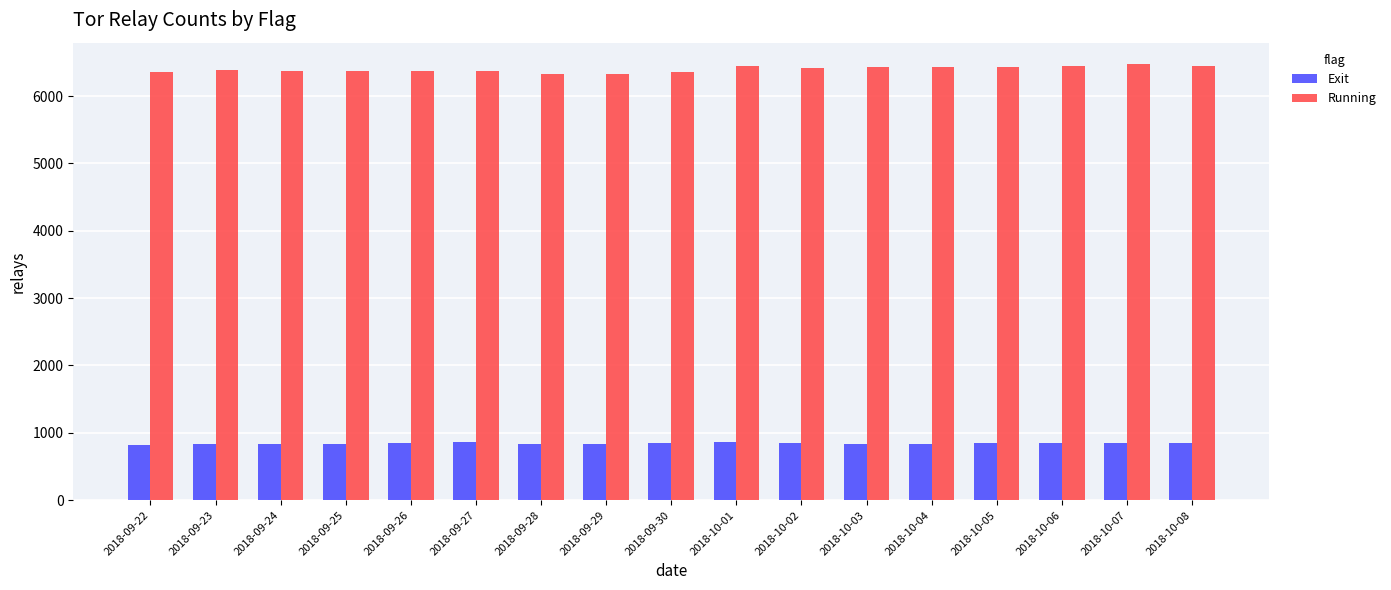

What is the sum of all Running values?

108791